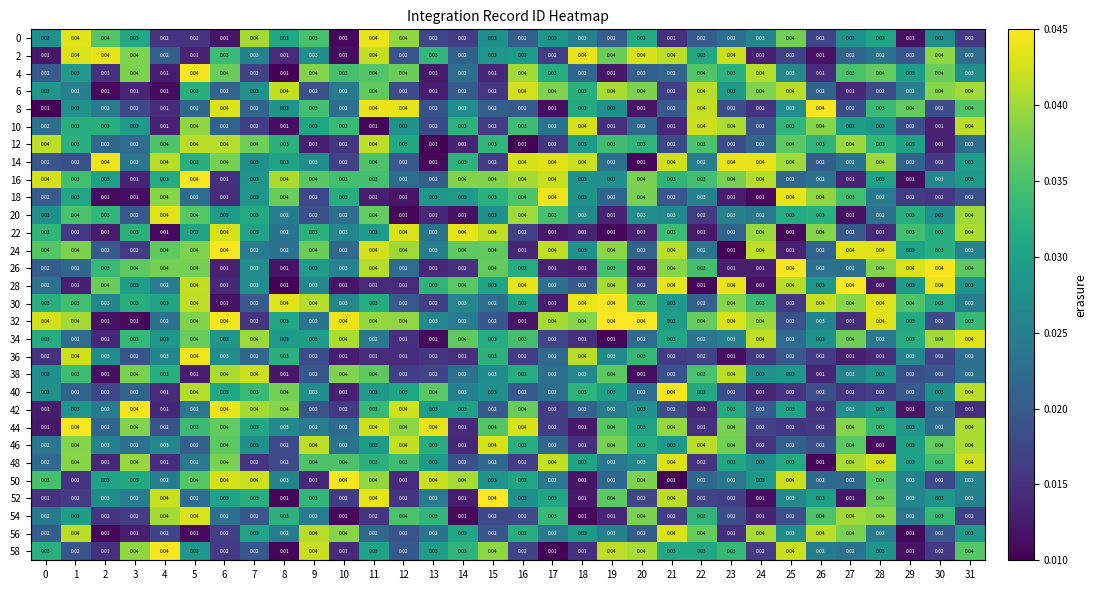

Which series has the largest total across all categories?

24